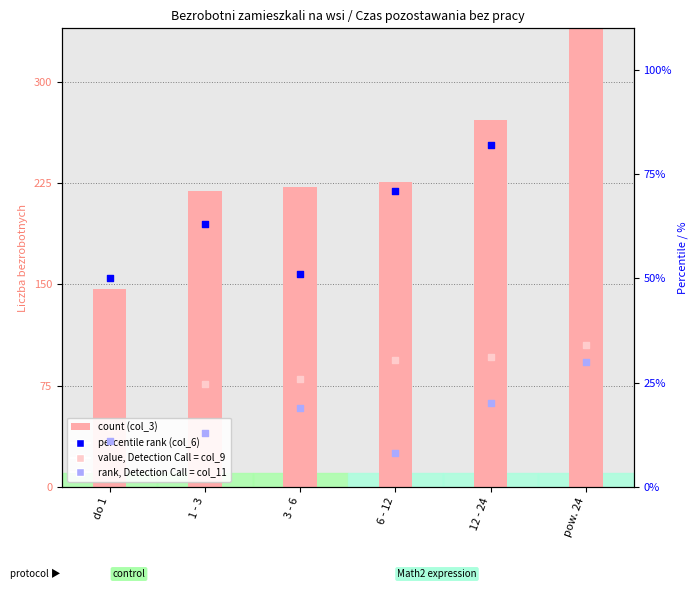

Which series has the widest spread of Y values?

count (col_3)